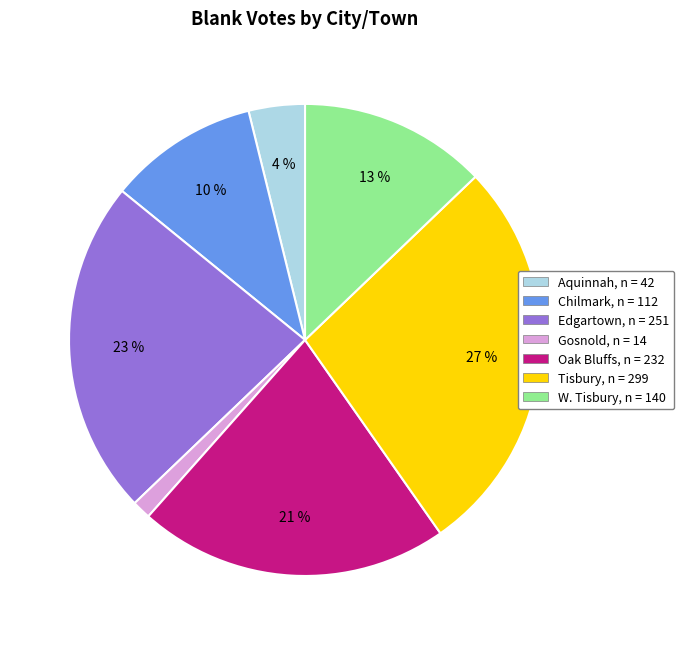

Is there any slice that represents more than half of the pie?

No